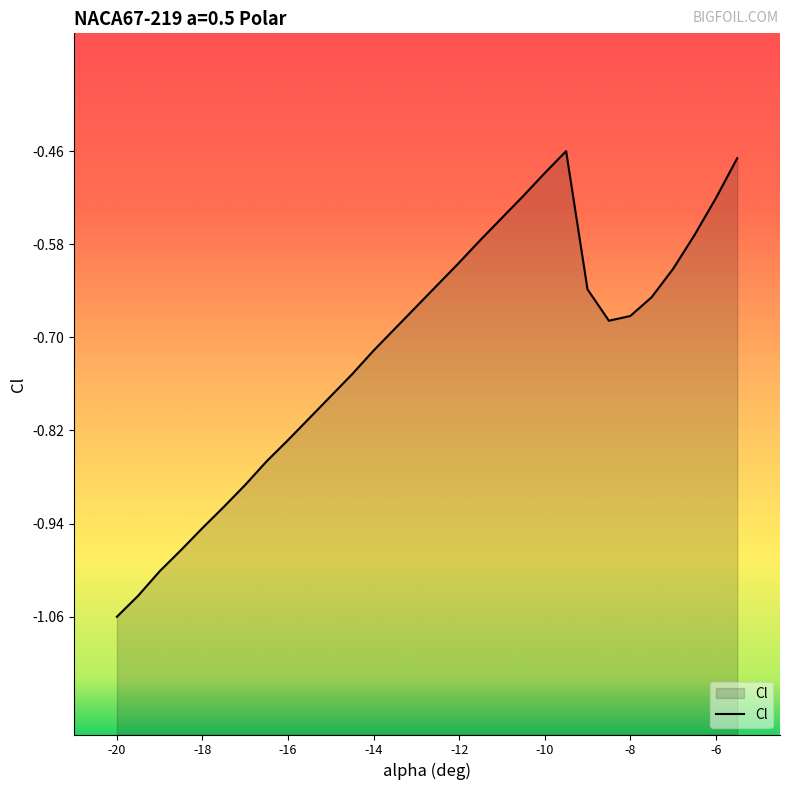

List the labels in order of value, smallest first.

-20, -19.5, -19, -18.5, -18, -17.5, -17, -16.5, -16, -15.5, -15, -14.5, -14, -13.5, -8.5, -8, -13, -7.5, -9, -12.5, -7, -12, -11.5, -6.5, -11, -6, -10.5, -10, -5.5, -9.5